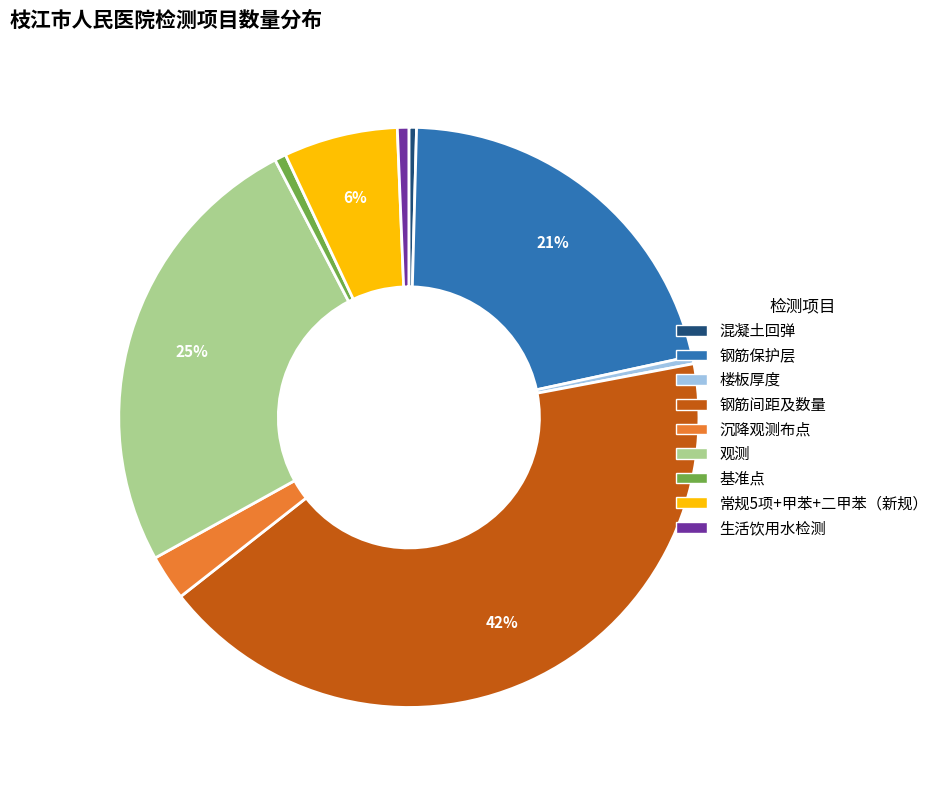

How many slices are in this pie chart?

9